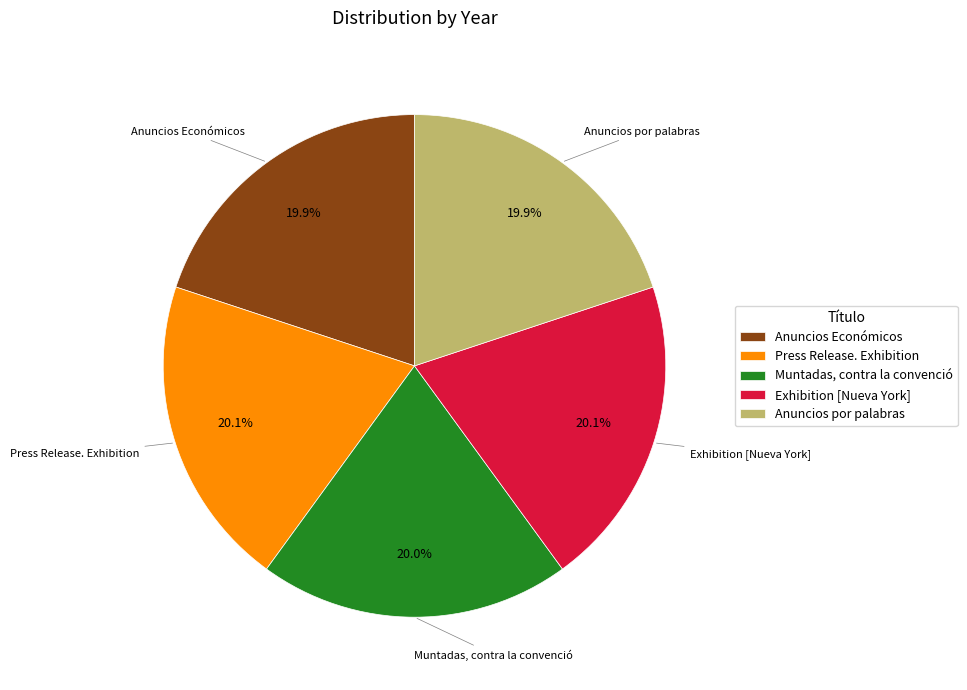

How many slices are in this pie chart?

5